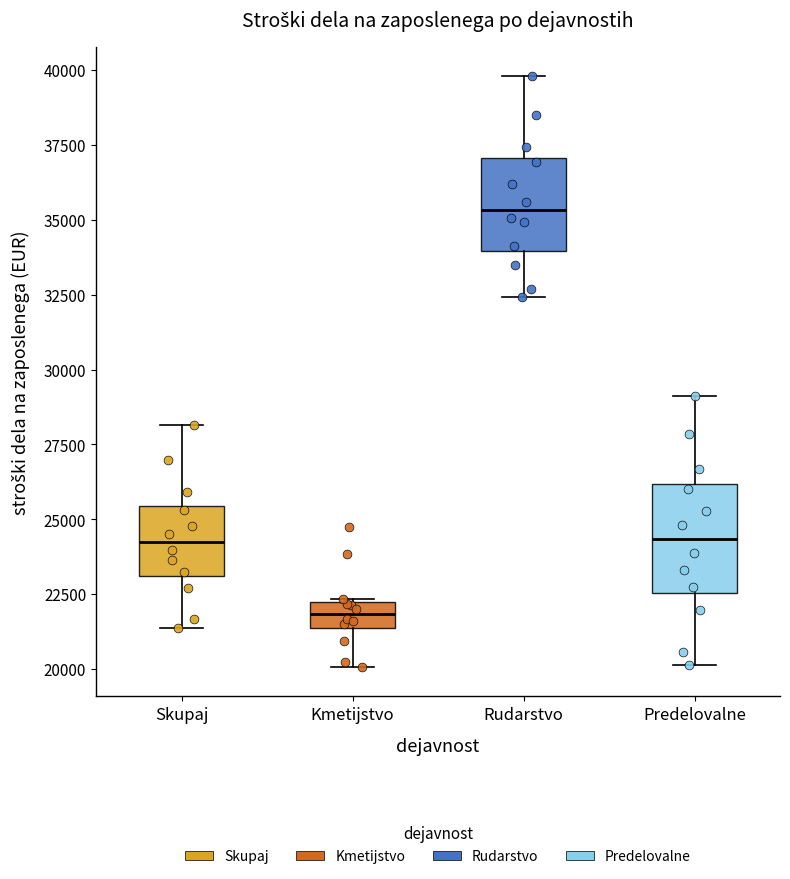

Comparing the boxes themselves (not the whiskers), which one is the tallest?

Predelovalne